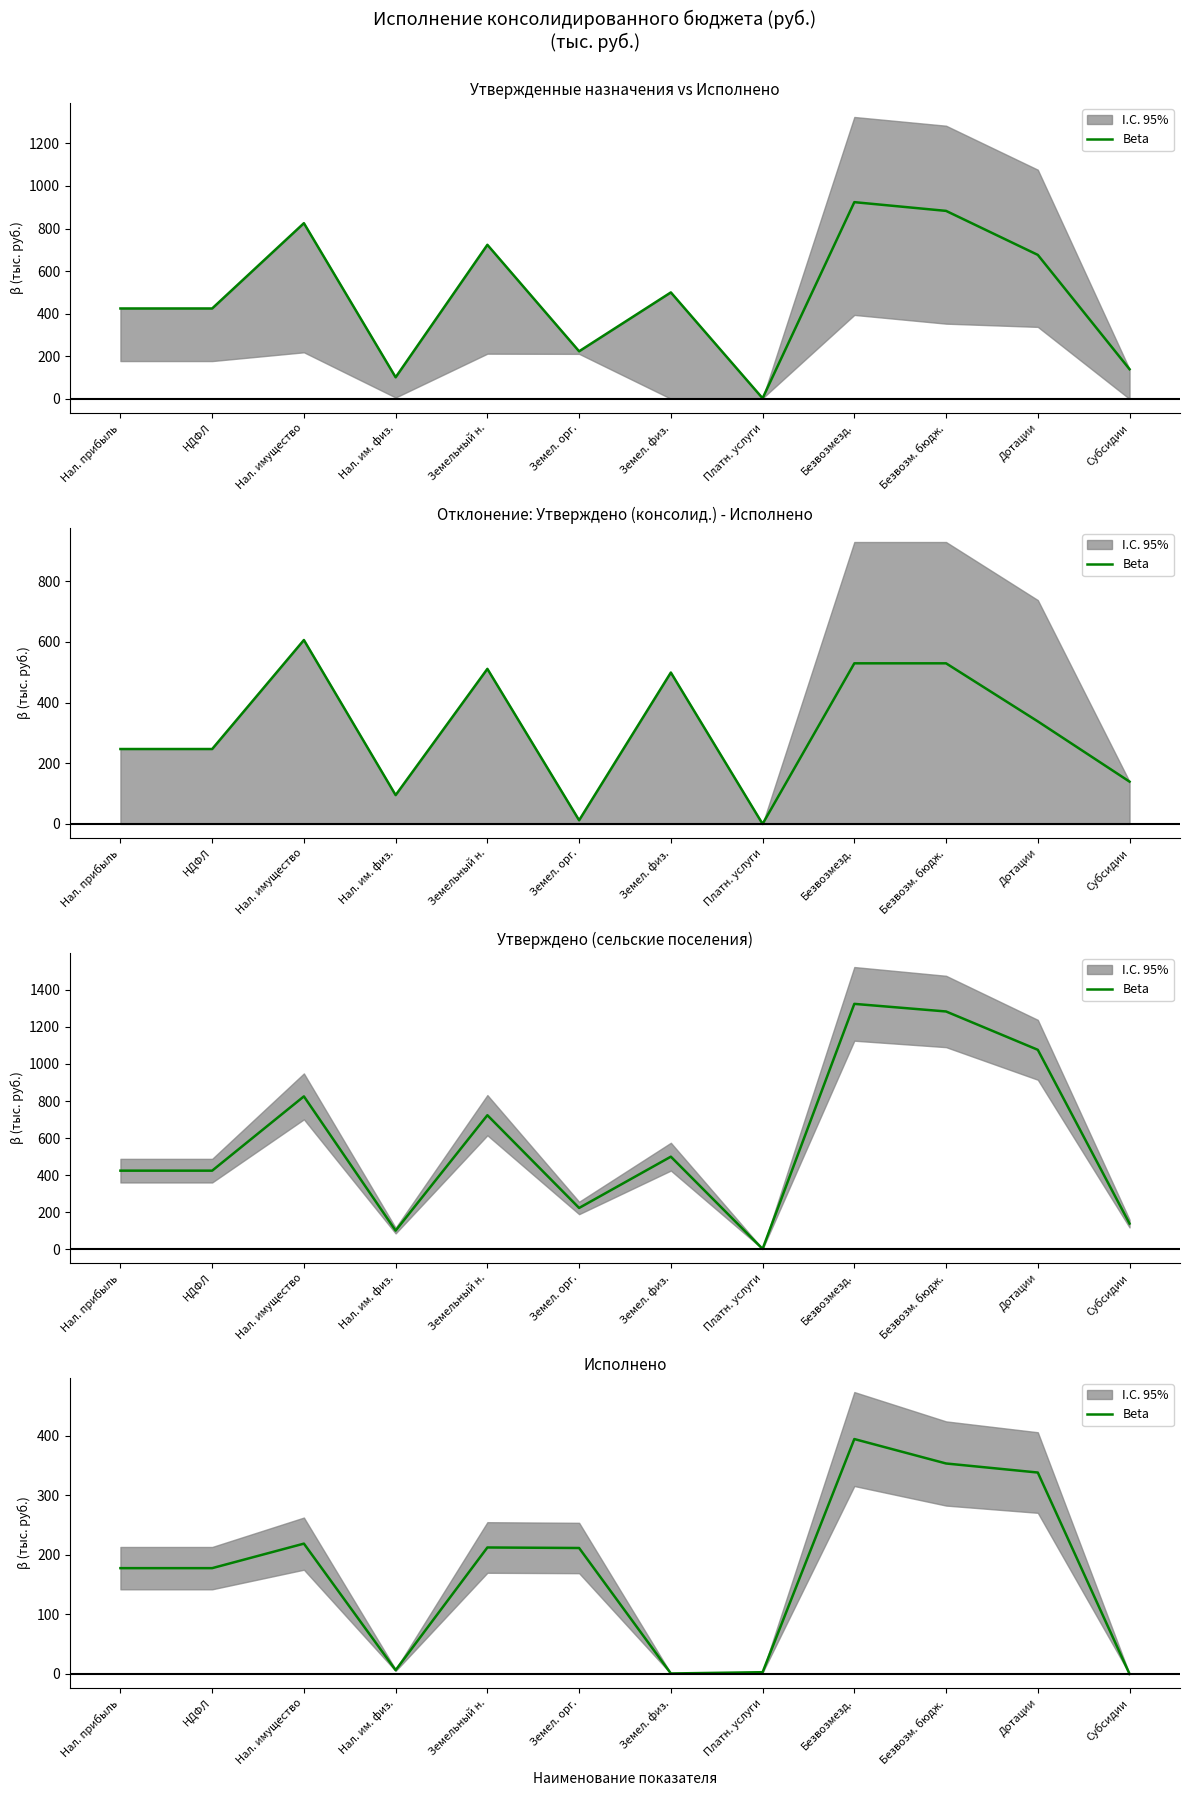

Is this an area chart (filled region under the line)?

No